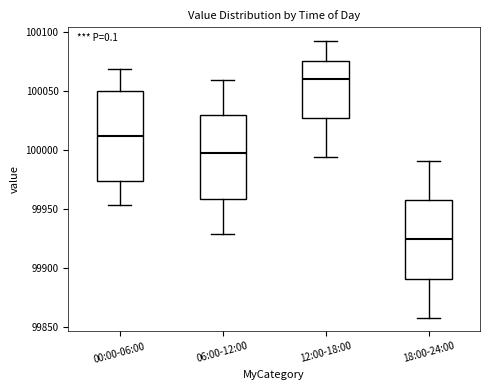

Where does the median line of the box for 12:00-18:00 sit on the y-axis? The values are not printed on the chart, so give them approximately, as read against the axis.

100060